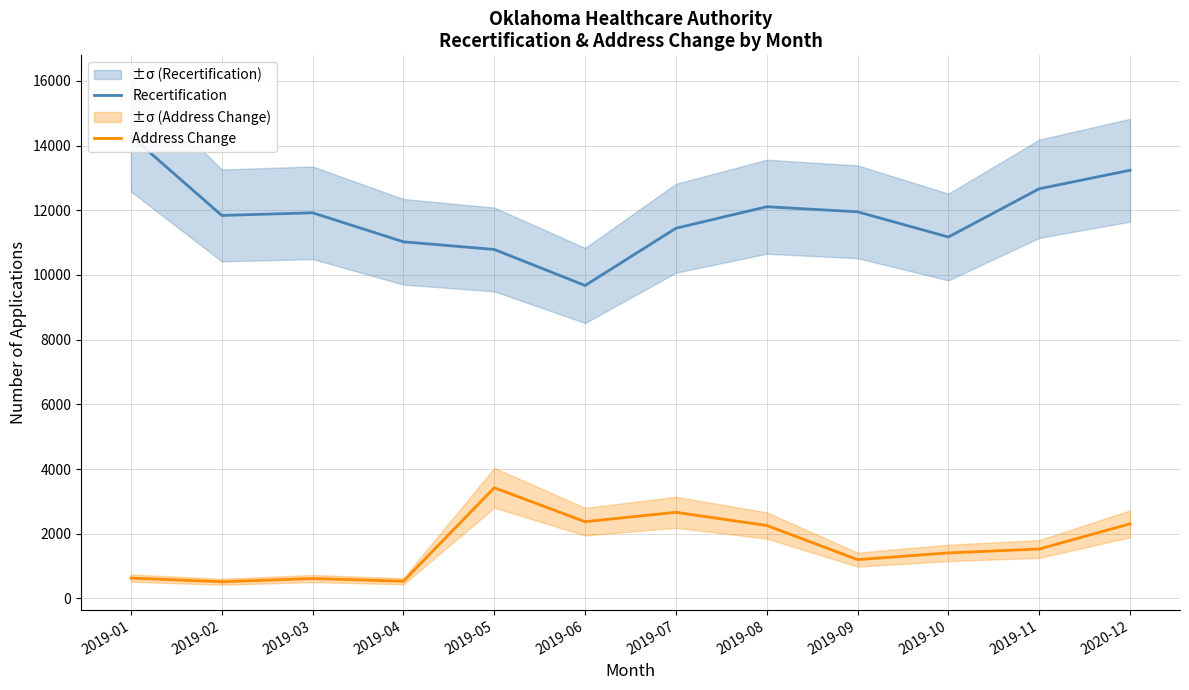

How many series are shown in this chart?

2